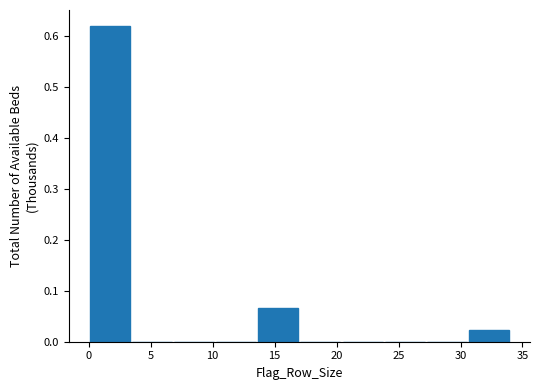

What is the height of the bar covering 30.6 to 34.0 on the x-axis? Neither the bar edges nor the heights are printed on the chart, so give them approximately, as read against the axes.

0.02